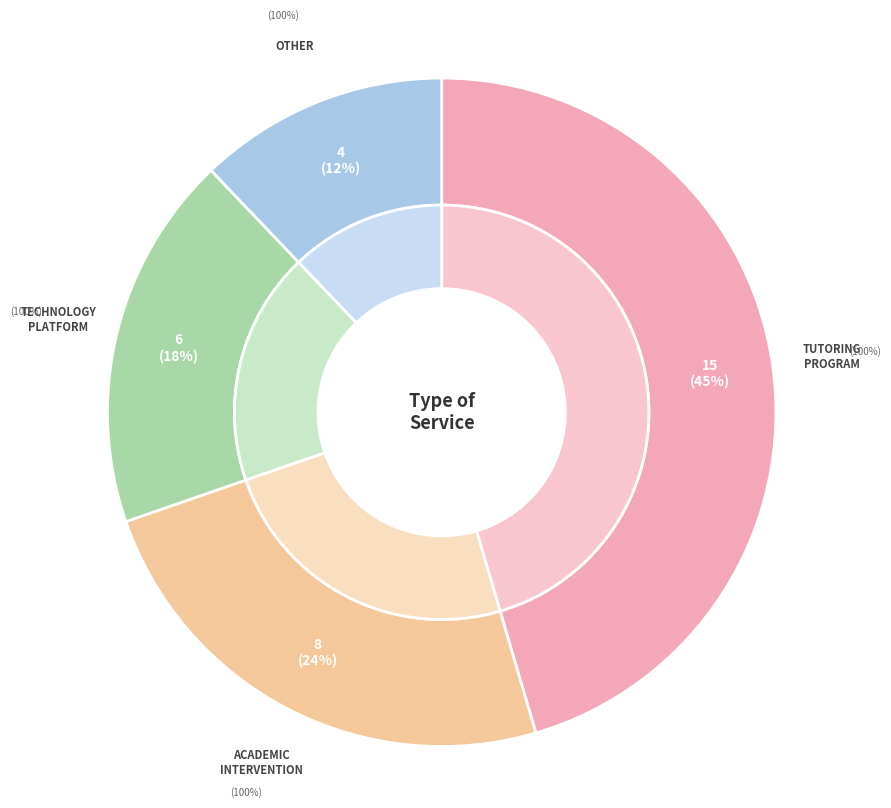

Is it true that Tutoring Program is 45% of the pie?

True